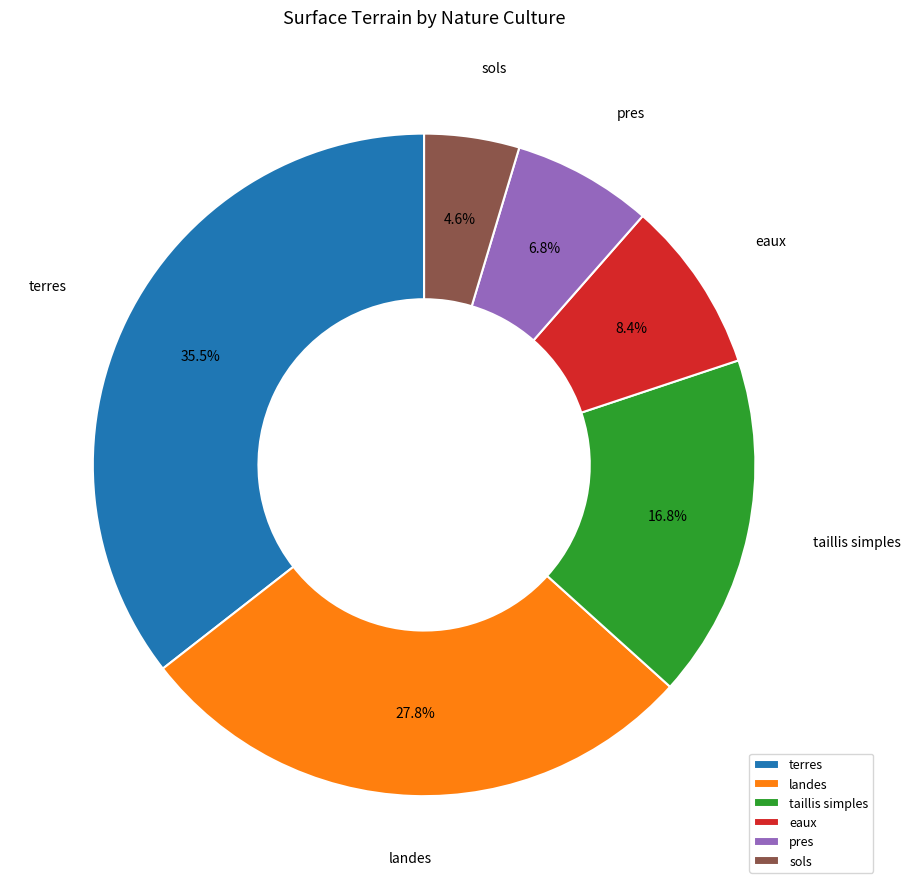

Count the number of slices in the pie.

6